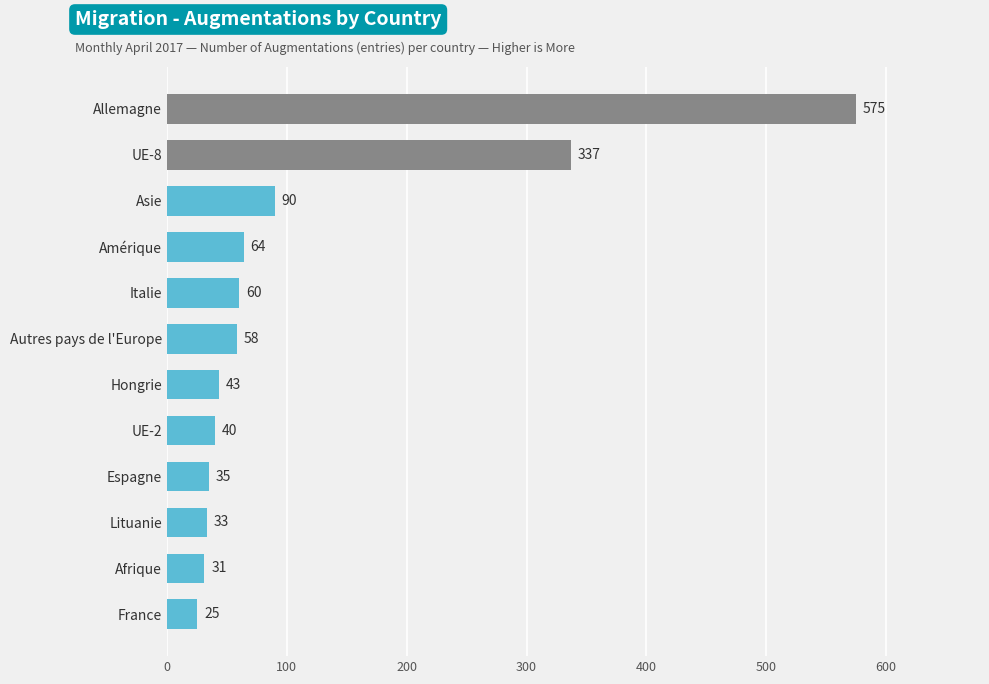

True or false: the data shows 33 at Lituanie.

True